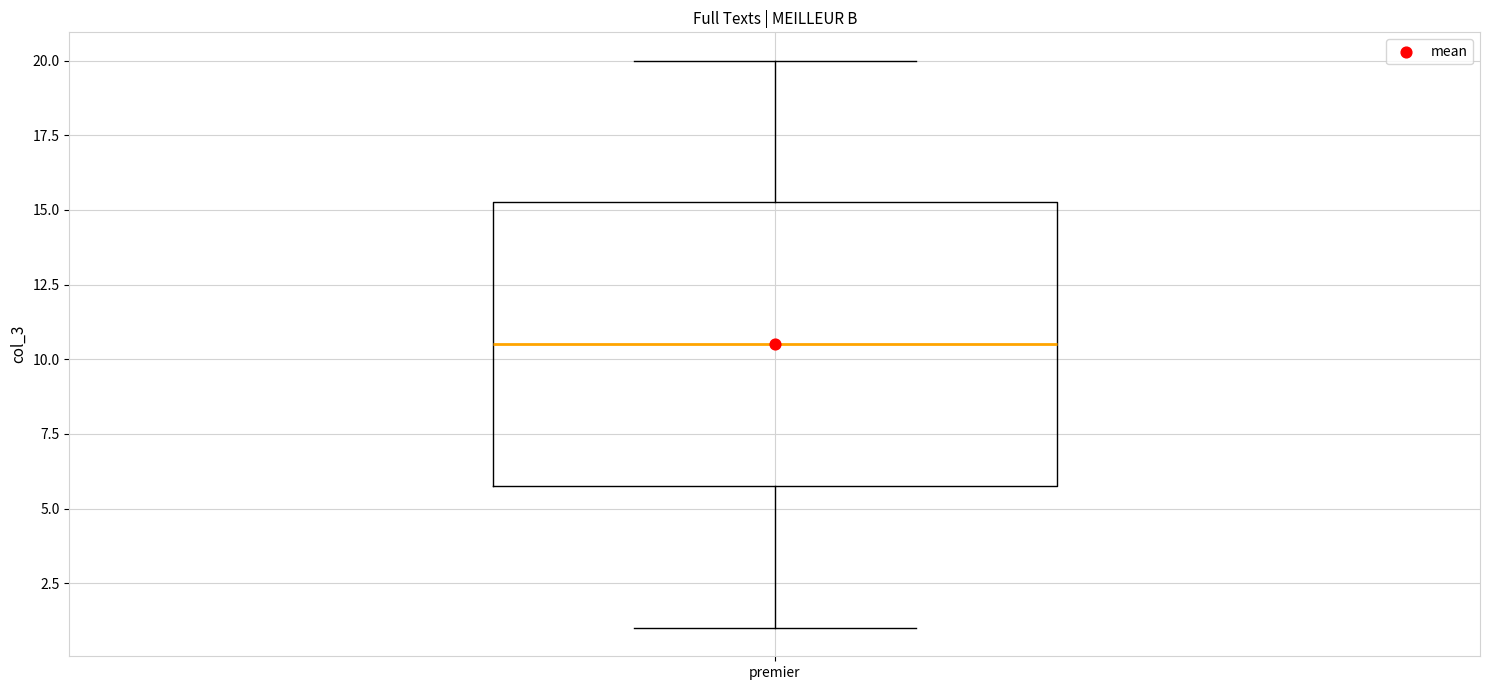

Transcribe this box plot: give where the median line is, the range the box spans, and where the two whiskers end, as read against the y-axis. The values are not printed on the chart, so give them approximately, as read against the axis.

median 10.5, box 6.0 to 15.5, whiskers 1.0 to 20.0